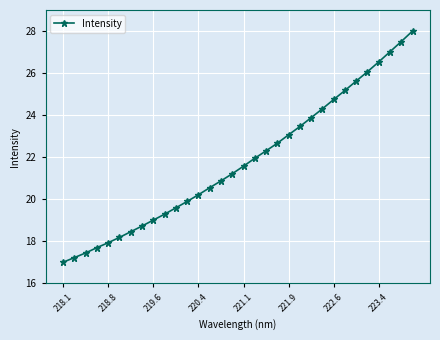

What is the maximum value shown in the chart?

28.0